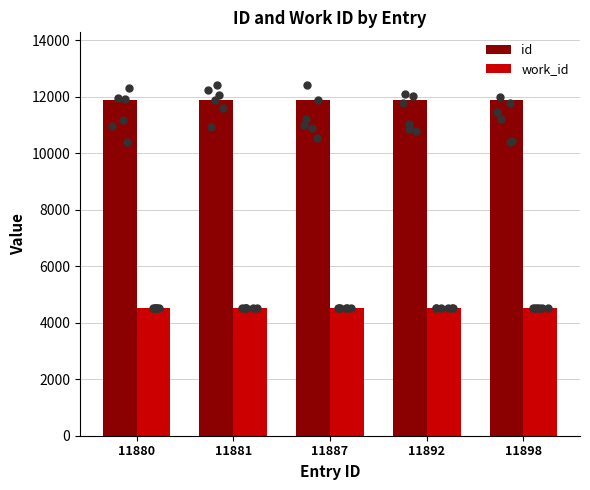

Which series contains the highest Y value?

id